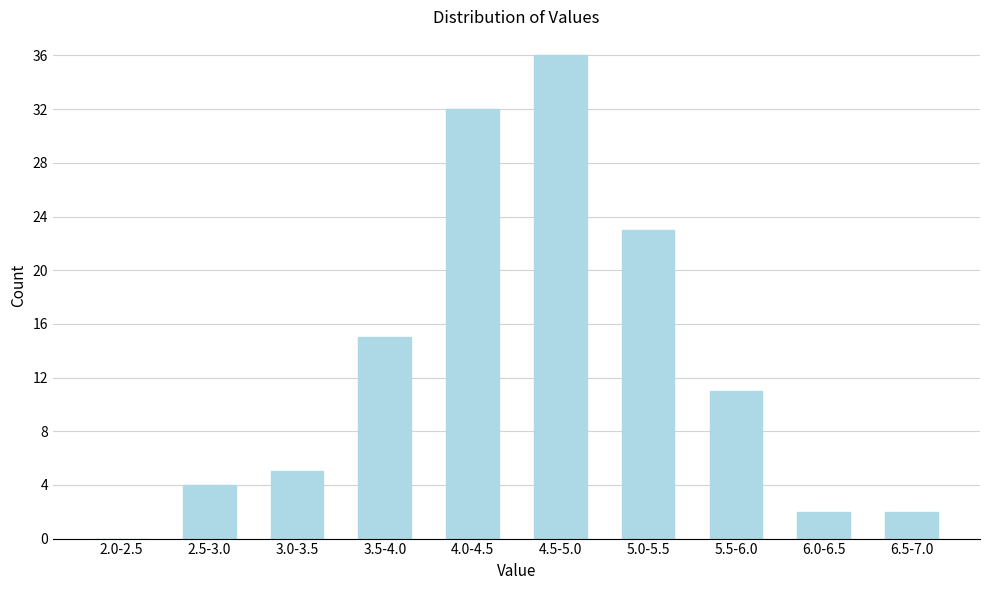

Which label corresponds to the largest value in the chart?

4.5-5.0